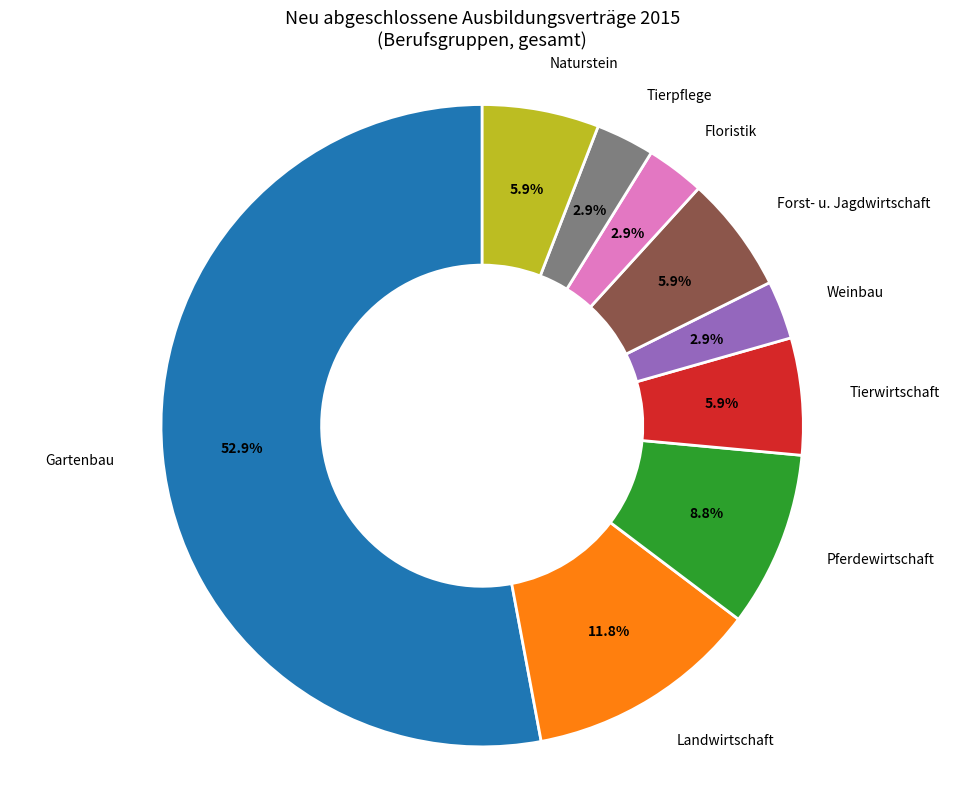

Is there a majority slice in this chart?

Yes